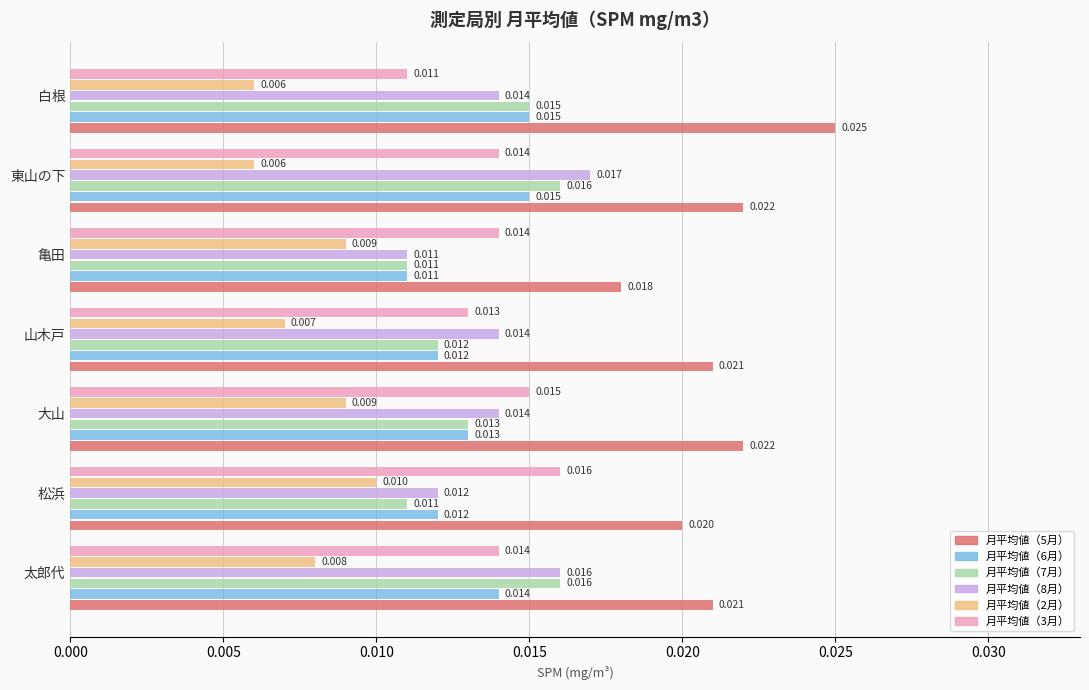

Which category has the highest value across all series?

白根